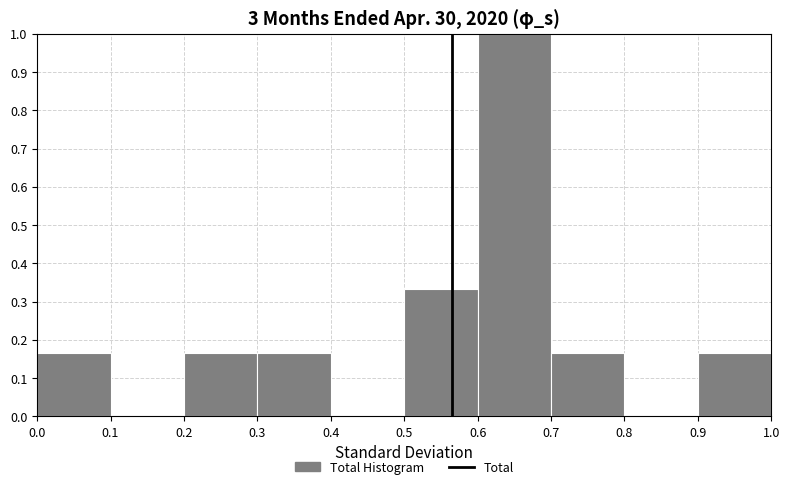

How tall is the bar that spans 0.3 to 0.4 on the x-axis? The values are not printed on the chart, so give them approximately, as read against the axis.

0.17